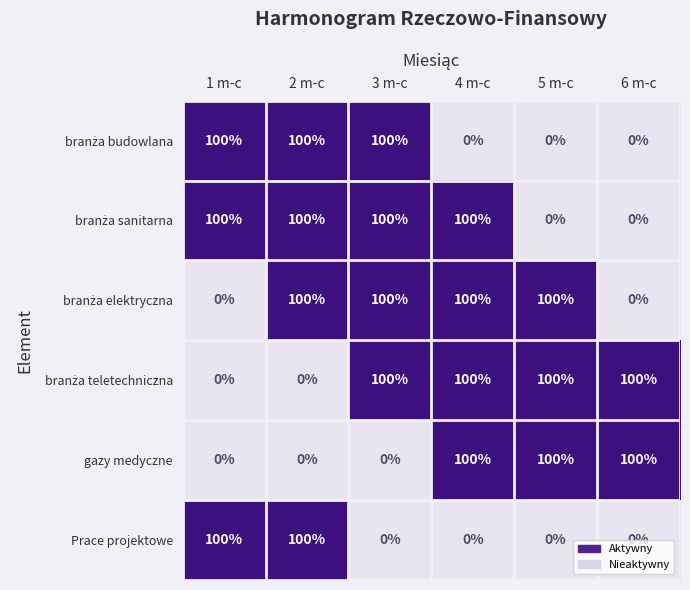

At how many categories does at least one series exceed 0?

6